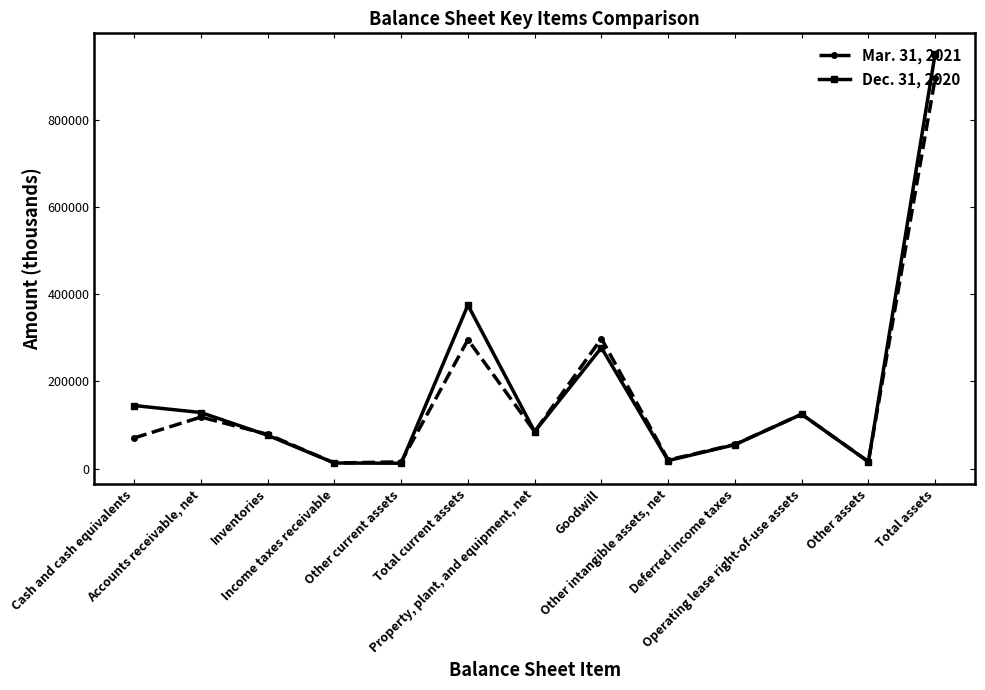

What is the value of the Dec. 31, 2020 point at the 1st from the left?

144602